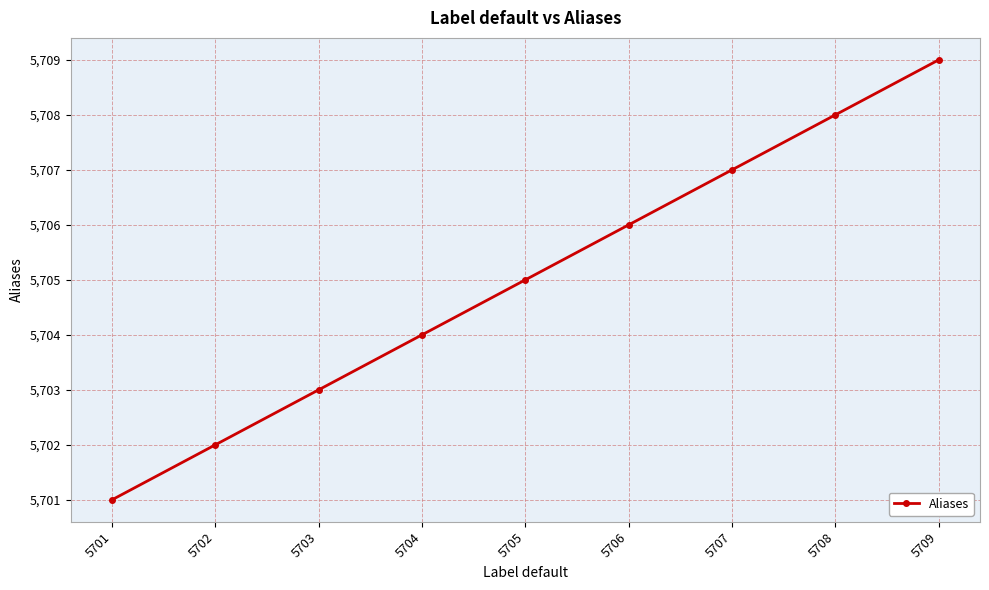

How many categories are shown in the chart?

9